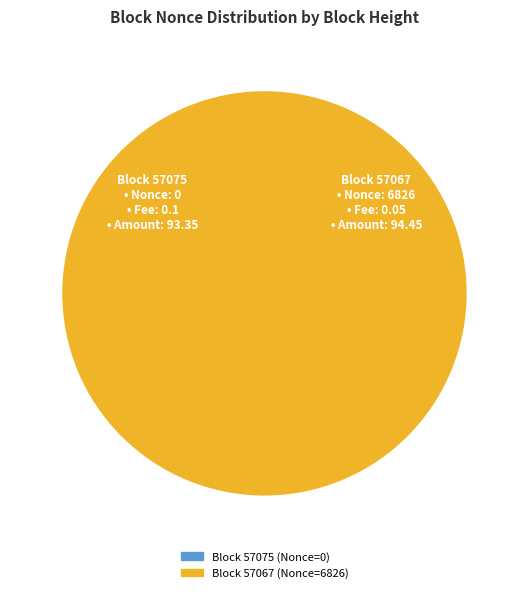

Between 57067 and 57075, which is larger?

57067